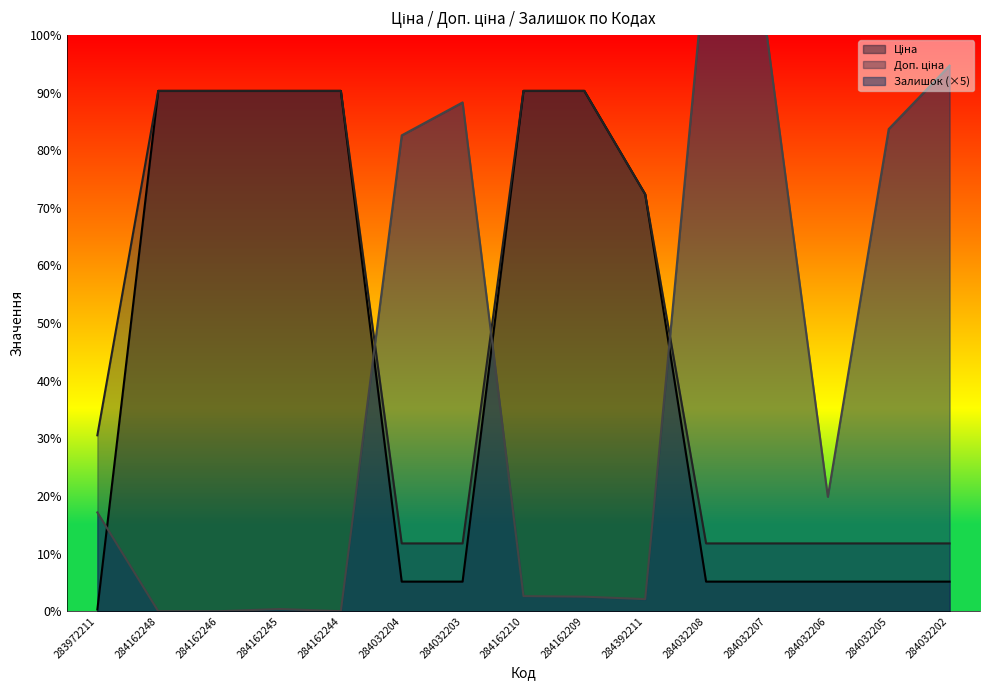

Count the number of categories in the chart.

15